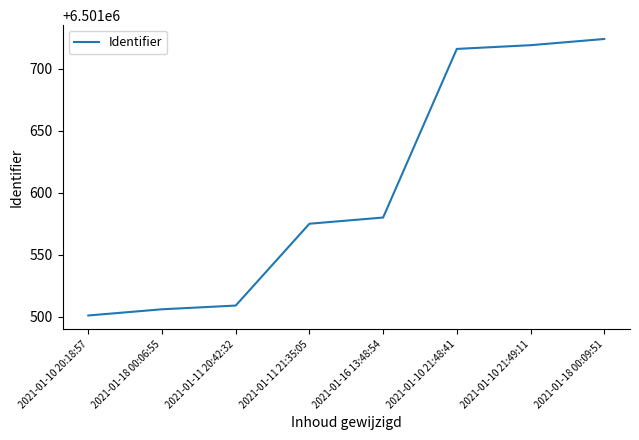

Is this an area chart (filled region under the line)?

No